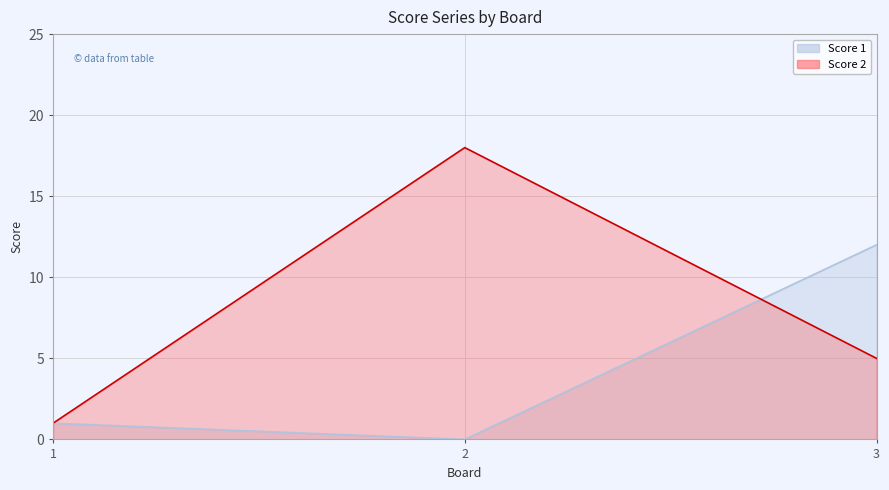

Is it true that Score 1 equals 0 at 2?

True